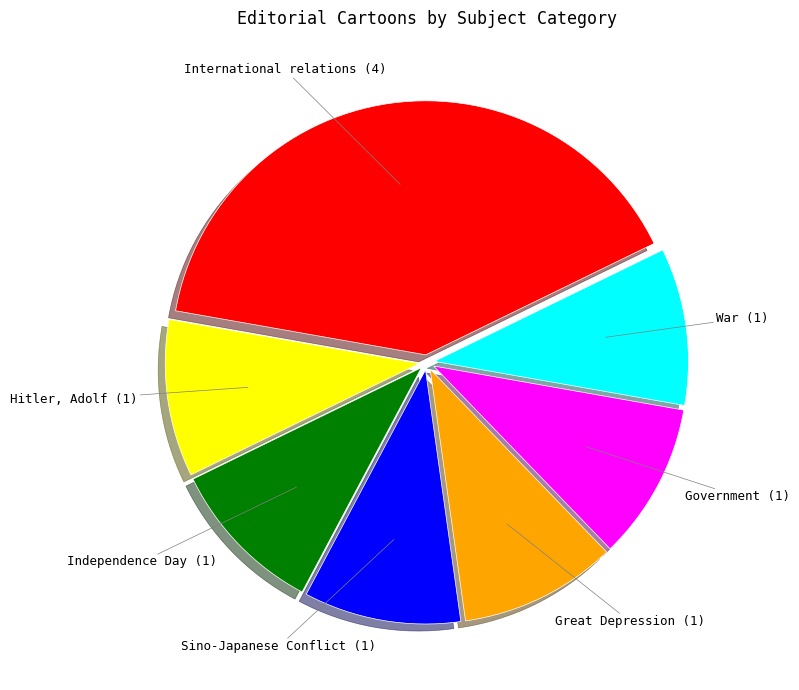

What is the ratio of the value at Government to the value at Sino-Japanese Conflict?

1.0